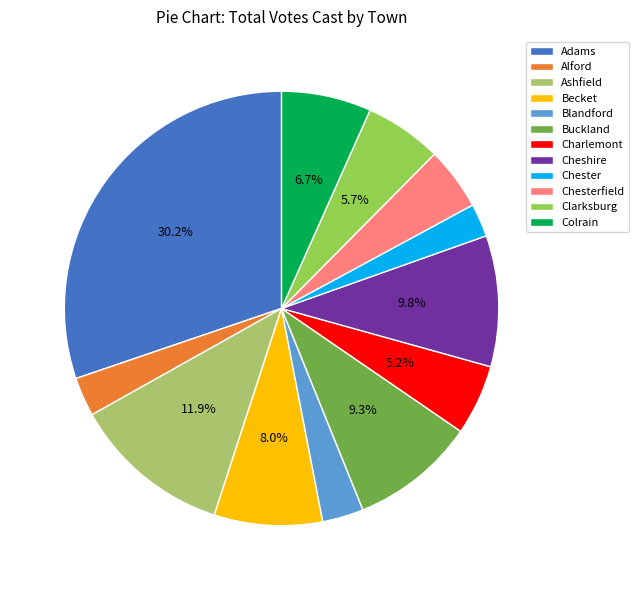

To the nearest percent, what portion does Buckland represent?

9%